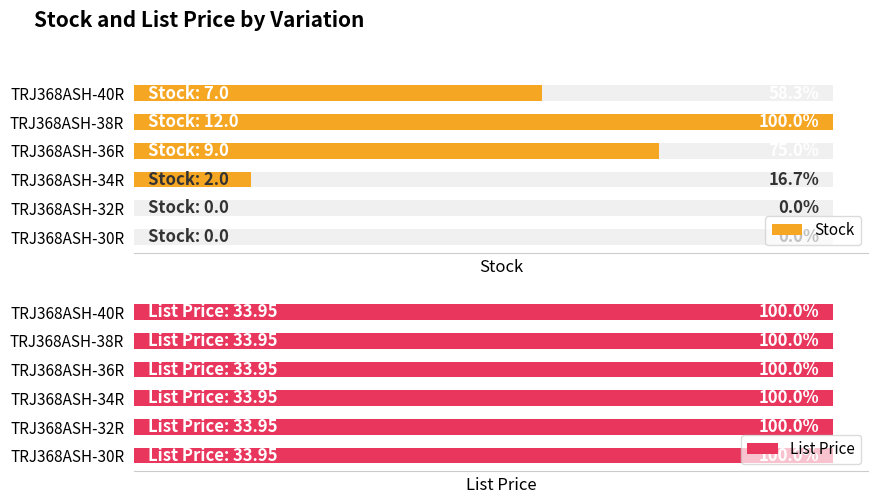

How many categories are shown in the chart?

6